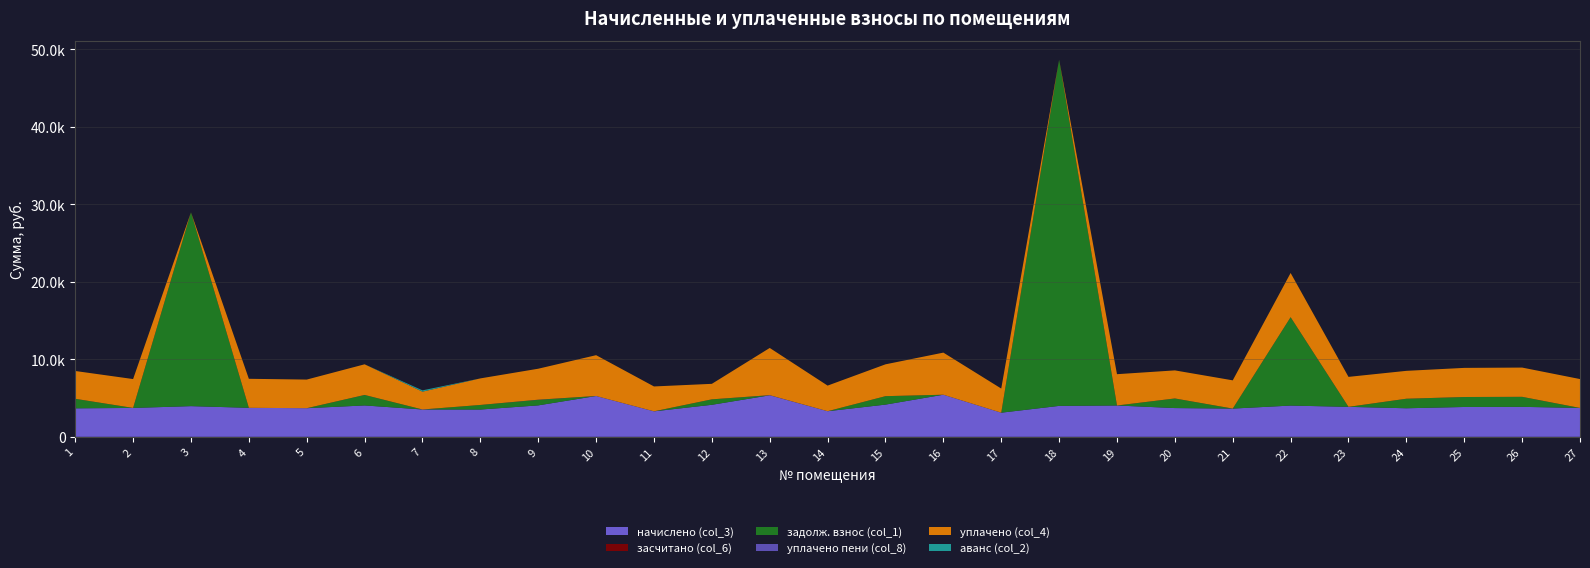

Reading left to right, transcribe all the data shown in this chart.

начислено (col_3): 1=3676.3	2=3726.0	3=3957.8	4=3742.6	5=3692.9	6=4048.9	7=3526.9	8=3519.0	9=4057.2	10=5266.1	11=3287.3	12=4131.7	13=5357.2	14=3303.7	15=4156.6	16=5431.7	17=3113.3	18=3991.0	19=4040.6	20=3709.4	21=3643.2	22=4032.4	23=3866.8	24=3684.6	25=3850.2	26=3866.8	27=3726.0
засчитано (col_6): 1=0.0	2=0.0	3=0.0	4=0.0	5=0.0	6=0.0	7=0.0	8=0.0	9=0.0	10=0.0	11=0.0	12=0.0	13=0.0	14=0.0	15=0.0	16=0.0	17=0.0	18=0.0	19=0.0	20=0.0	21=0.0	22=0.0	23=0.0	24=0.0	25=0.0	26=0.0	27=0.0
задолж. взнос (col_1): 1=1225.4	2=0.0	3=25006.2	4=0.0	5=0.0	6=1349.6	7=0.0	8=593.0	9=712.4	10=0.0	11=0.0	12=704.6	13=0.0	14=0.0	15=1089.3	16=0.0	17=0.0	18=44671.8	19=0.0	20=1236.5	21=0.0	22=11404.0	23=0.0	24=1228.2	25=1283.4	26=1288.9	27=0.0
уплачено пени (col_8): 1=4.1	2=0.0	3=0.0	4=0.0	5=0.0	6=5.5	7=0.0	8=0.0	9=21.0	10=0.0	11=3.1	12=0.0	13=15.8	14=0.0	15=0.0	16=0.0	17=0.0	18=0.0	19=0.0	20=4.5	21=0.0	22=0.0	23=0.0	24=3.2	25=3.2	26=5.3	27=0.0
уплачено (col_4): 1=3587.5	2=3726.0	3=0.0	4=3742.6	5=3692.9	6=3951.1	7=2301.5	8=3425.5	9=3995.4	10=5266.1	11=3207.8	12=2000.0	13=6092.5	14=3303.7	15=4106.4	16=5431.7	17=3113.3	18=0.0	19=4040.6	20=3619.8	21=3643.2	22=5700.0	23=3866.8	24=3595.6	25=3757.2	26=3773.4	27=3726.0
аванс (col_2): 1=0.0	2=0.0	3=0.0	4=0.0	5=0.0	6=0.0	7=166.0	8=0.0	9=0.0	10=0.0	11=0.0	12=0.0	13=0.0	14=0.0	15=0.0	16=0.0	17=0.0	18=0.0	19=0.0	20=0.0	21=0.0	22=0.0	23=0.0	24=0.0	25=0.0	26=0.0	27=0.0